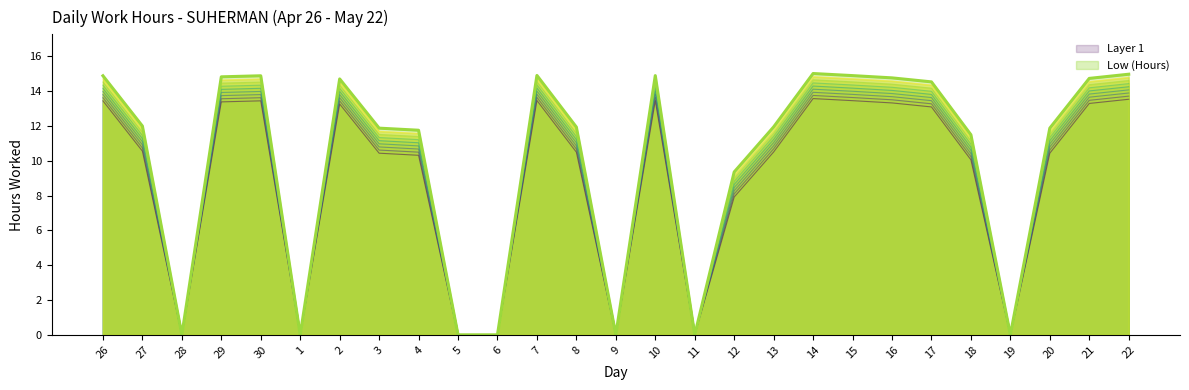

Rank the categories by value from lowest to highest.

28, 1, 5, 6, 9, 11, 19, 12, 18, 4, 3, 20, 8, 13, 27, 17, 2, 21, 16, 29, 26, 30, 10, 15, 7, 22, 14